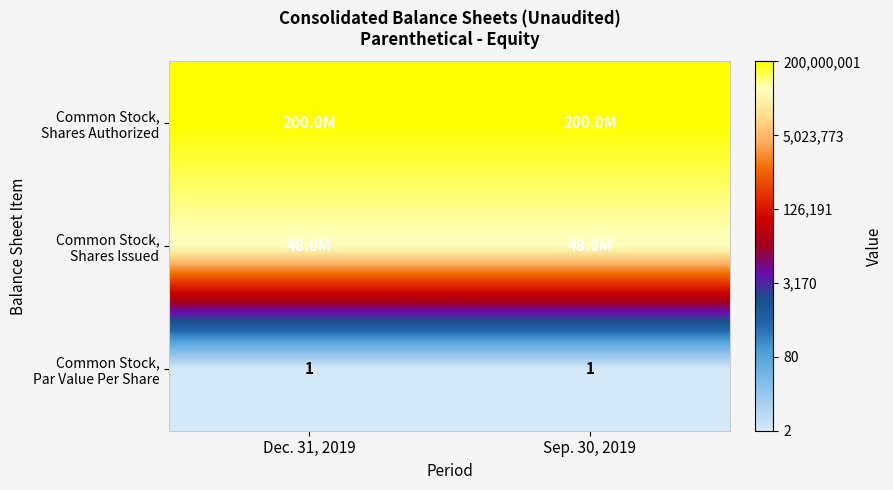

The value of Common Stock, Shares Authorized at Sep. 30, 2019 is 8.3. True or false?

True